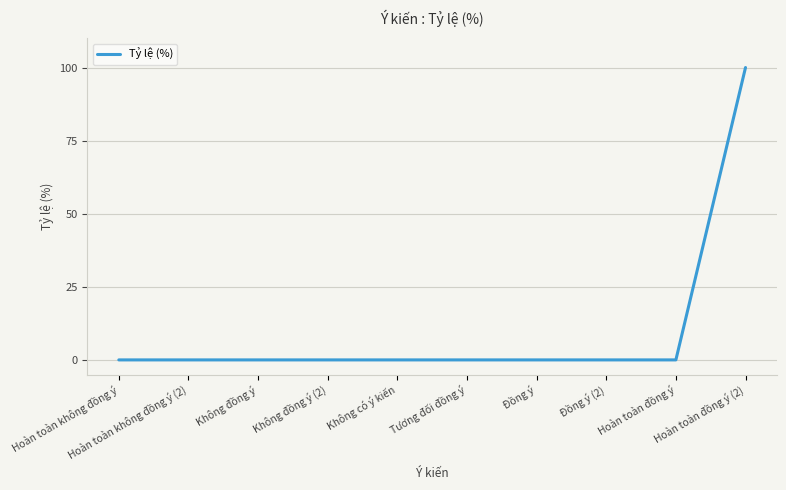

What position from the left is Đồng ý?

7